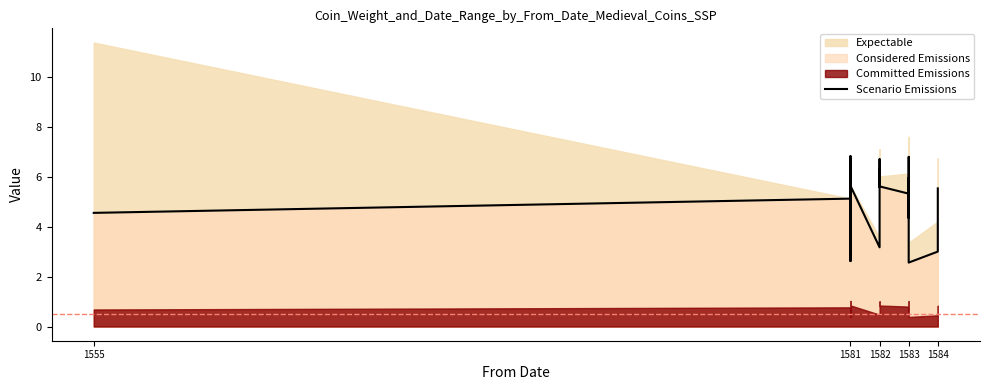

How many interior local peaks (higher than both neighbors) does the data have?

6